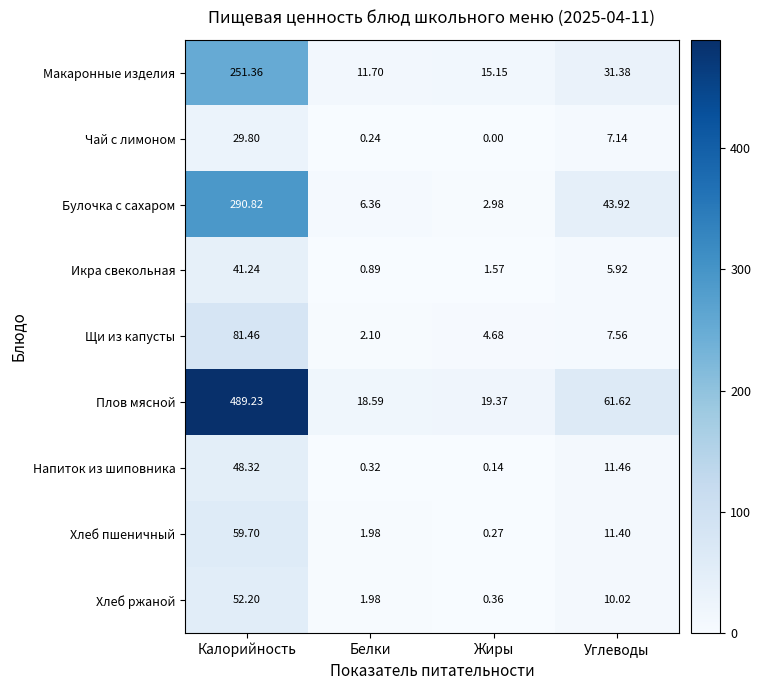

Between Белки and Углеводы, which series saw the biggest shift?

Плов мясной